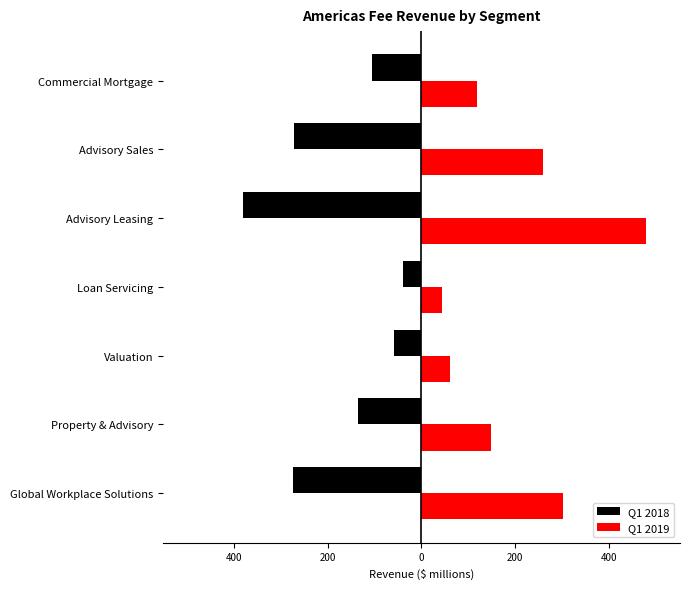

What are all the series names shown in the legend?

Q1 2018, Q1 2019